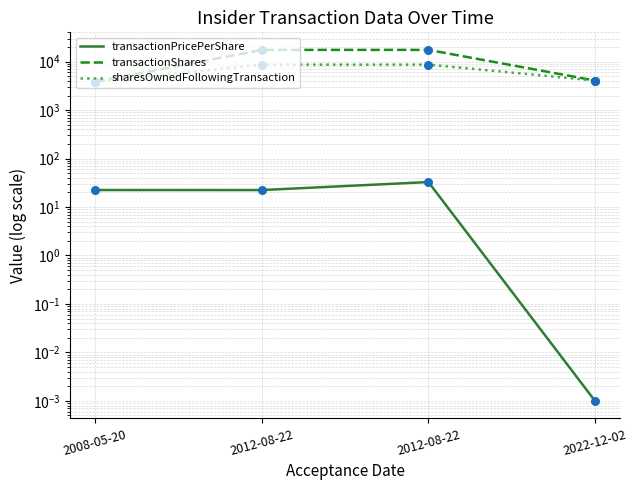

Which series has the largest total across all categories?

transactionShares